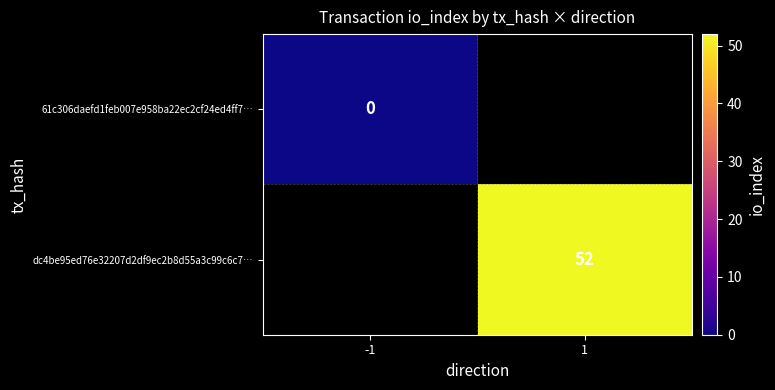

Is it true that dc4be95ed76e32207d2df9ec2b8d55a3c99c6c7… equals 28 at 1?

False